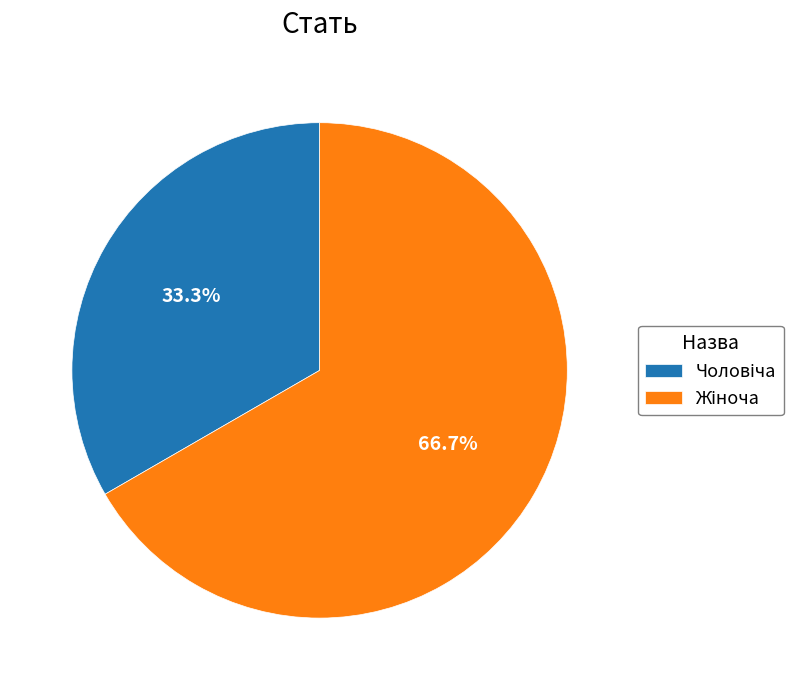

Is there a majority slice in this chart?

Yes